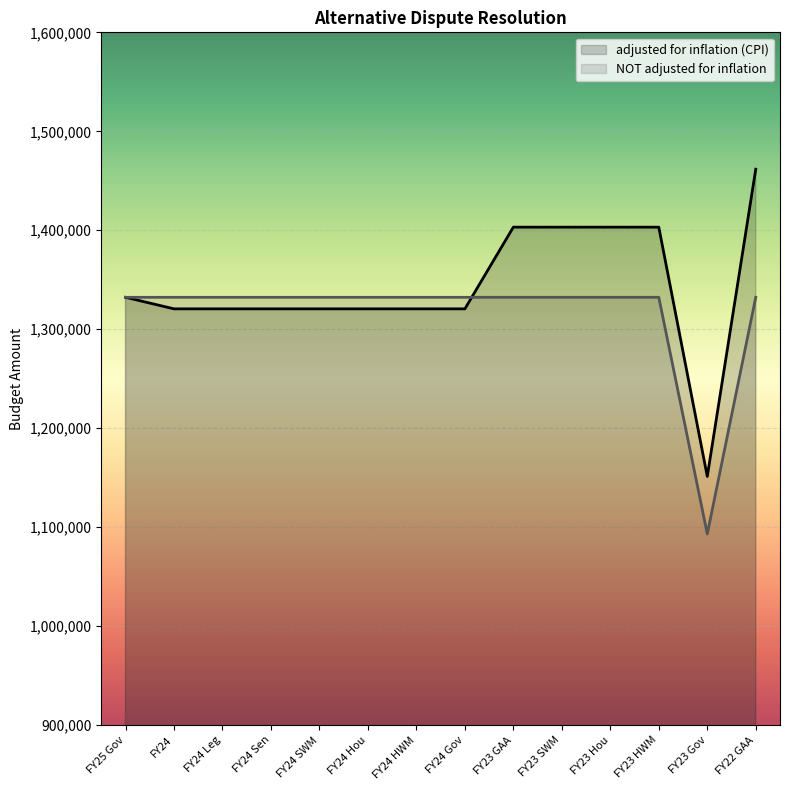

What are all the series names shown in the legend?

adjusted for inflation (CPI), NOT adjusted for inflation